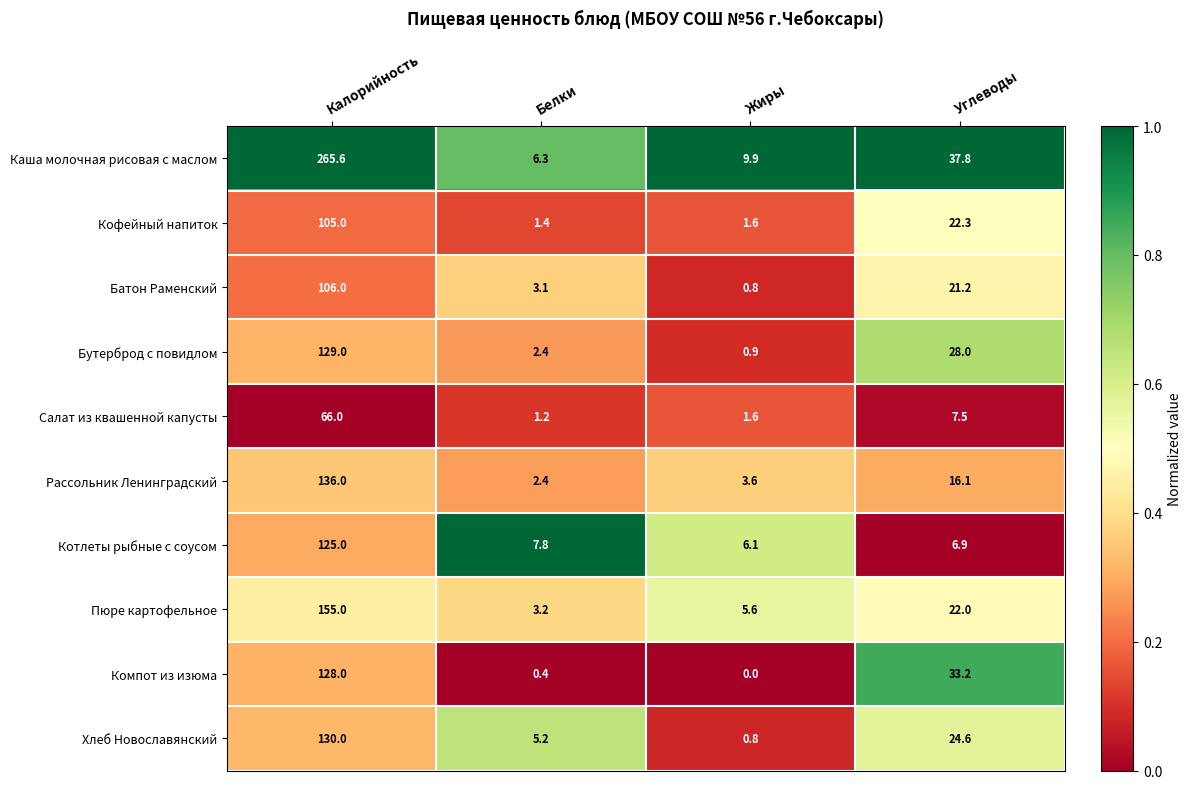

What is the difference between the highest and lowest values at Углеводы?

30.9